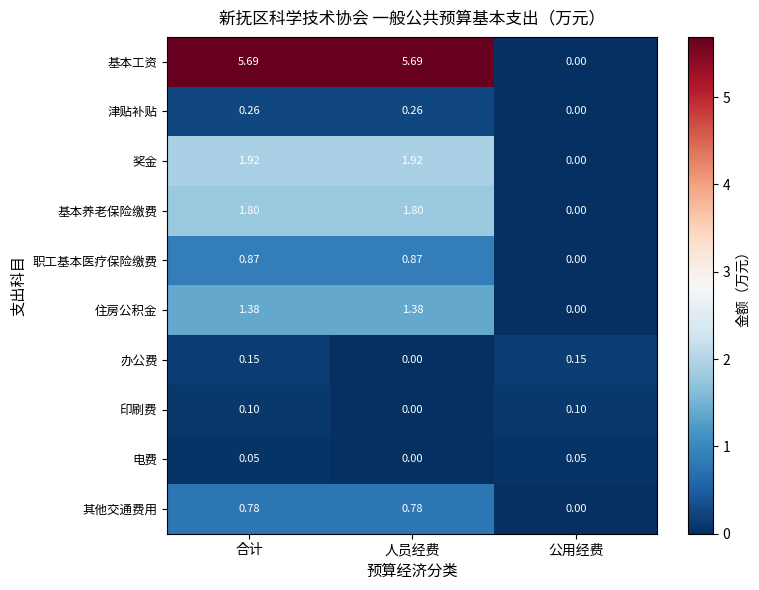

How many series are shown in this chart?

10